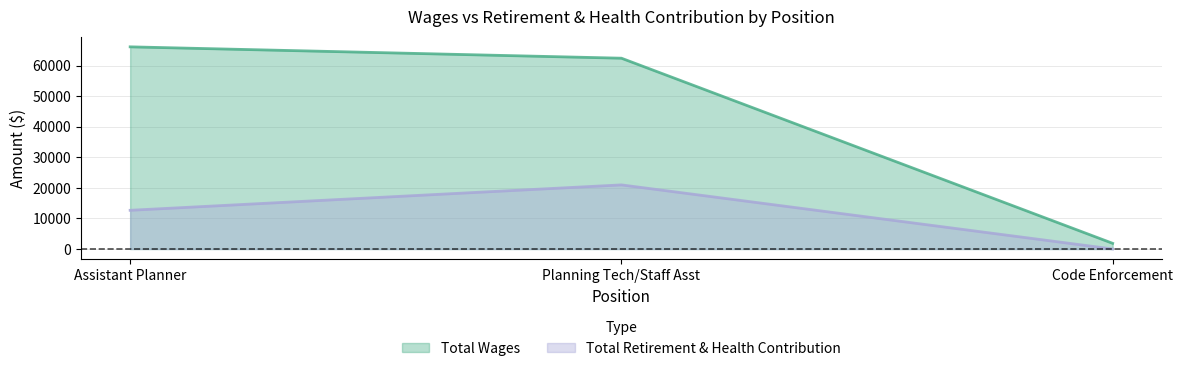

What is the difference between the Total Wages values at Code Enforcement and Planning Tech/Staff Asst?

60630